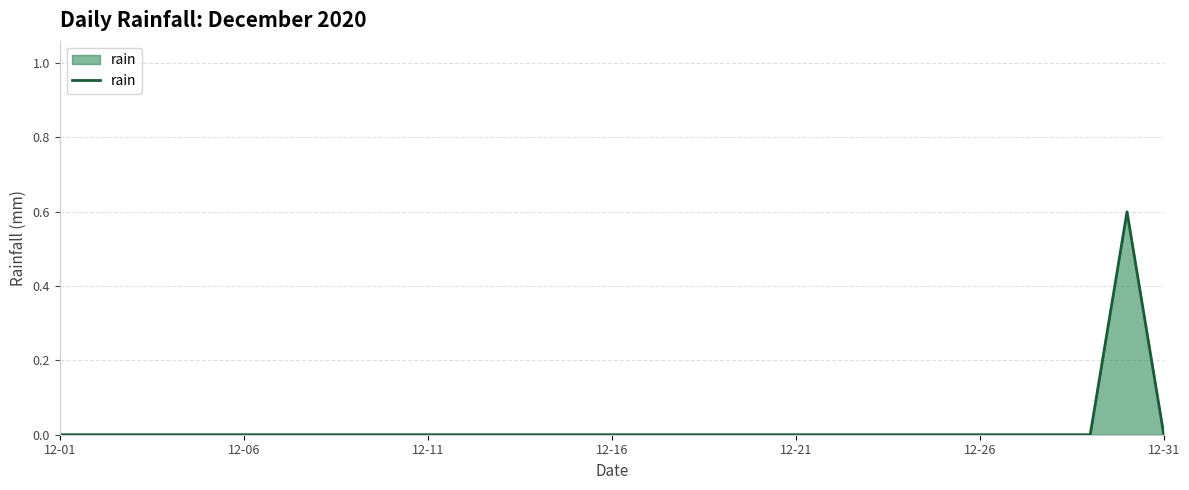

What is the sum of all values?

0.6